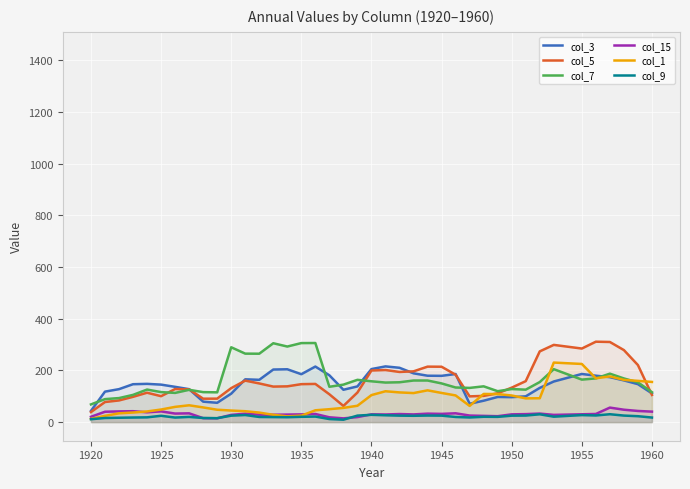

Does the chart display data point markers on the line(s)?

No